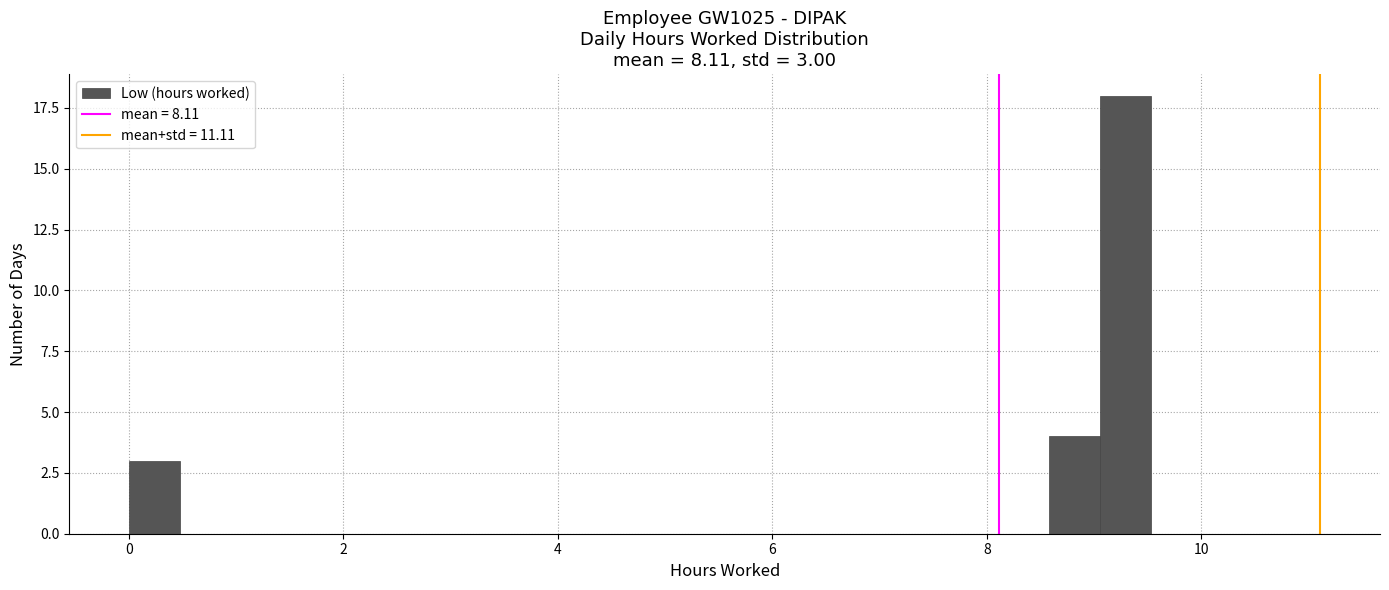

Read against the x-axis, roughly where is the centre of the tallest bar?

9.2